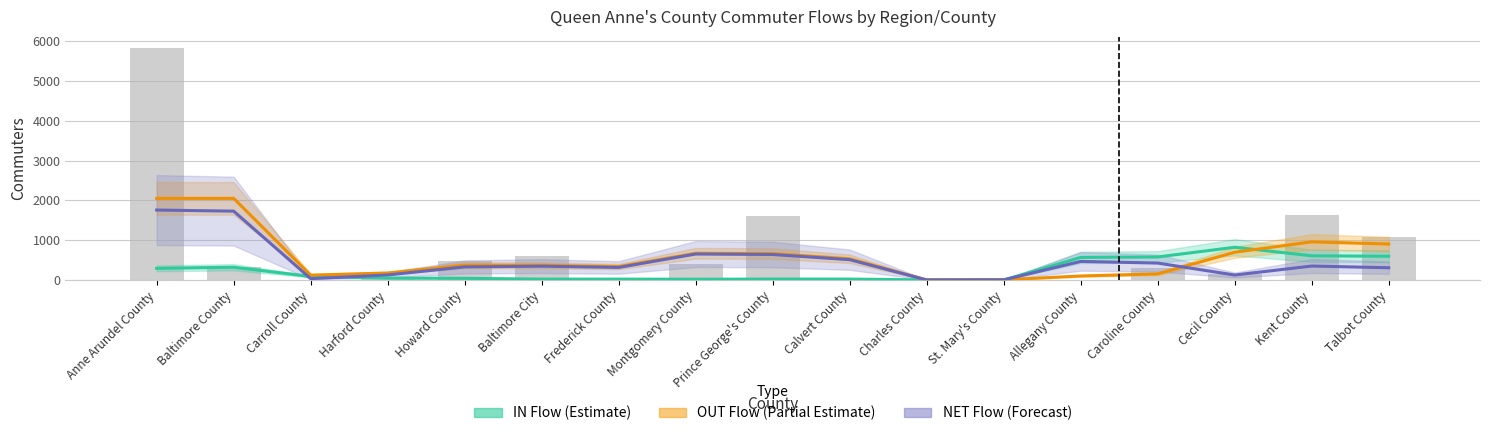

What is the sum of the NET Flow (Forecast) values at Frederick County and Carroll County?

348.7